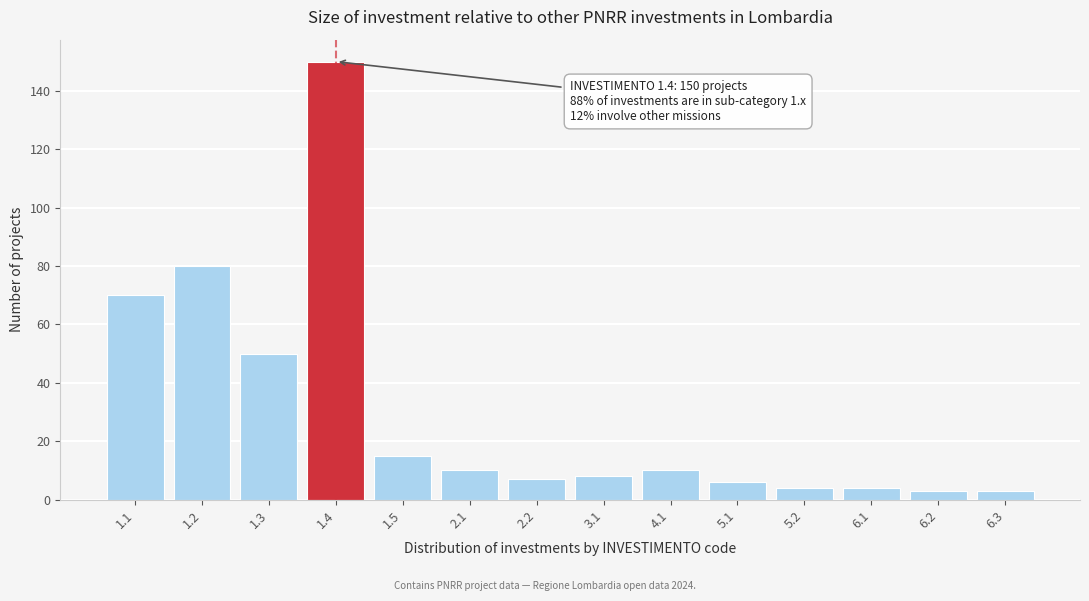

Reading left to right, what are all the values shown in this chart?

1.1=70	1.2=80	1.3=50	1.4=150	1.5=15	2.1=10	2.2=7	3.1=8	4.1=10	5.1=6	5.2=4	6.1=4	6.2=3	6.3=3